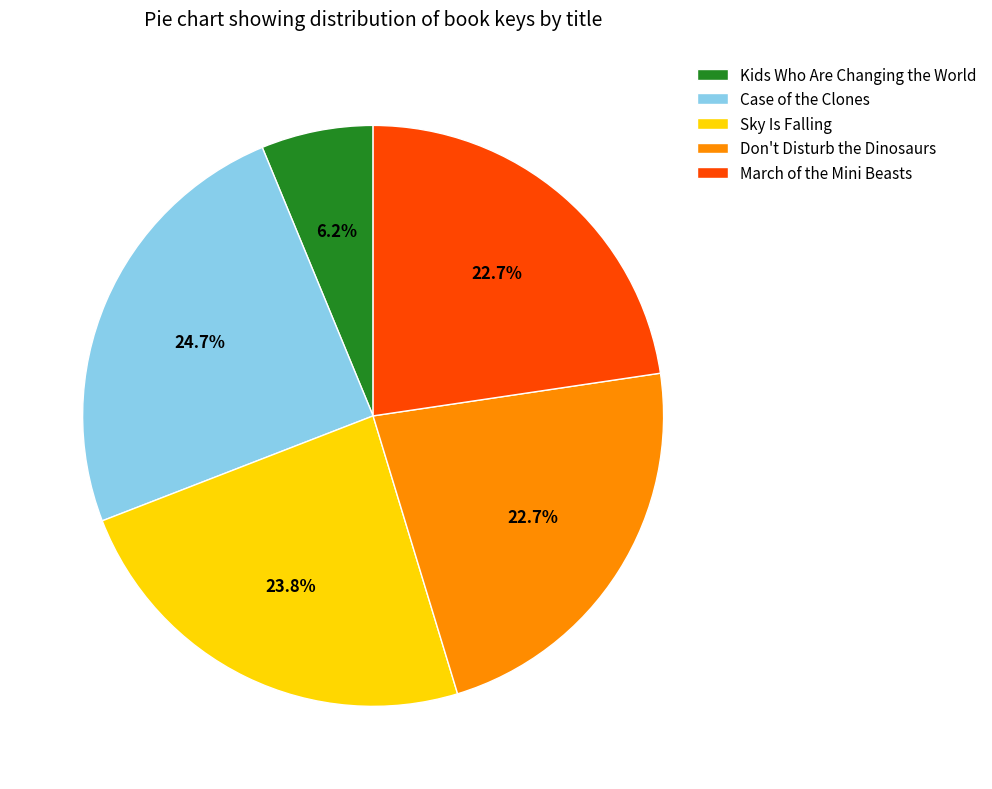

Does any single category account for the majority?

No